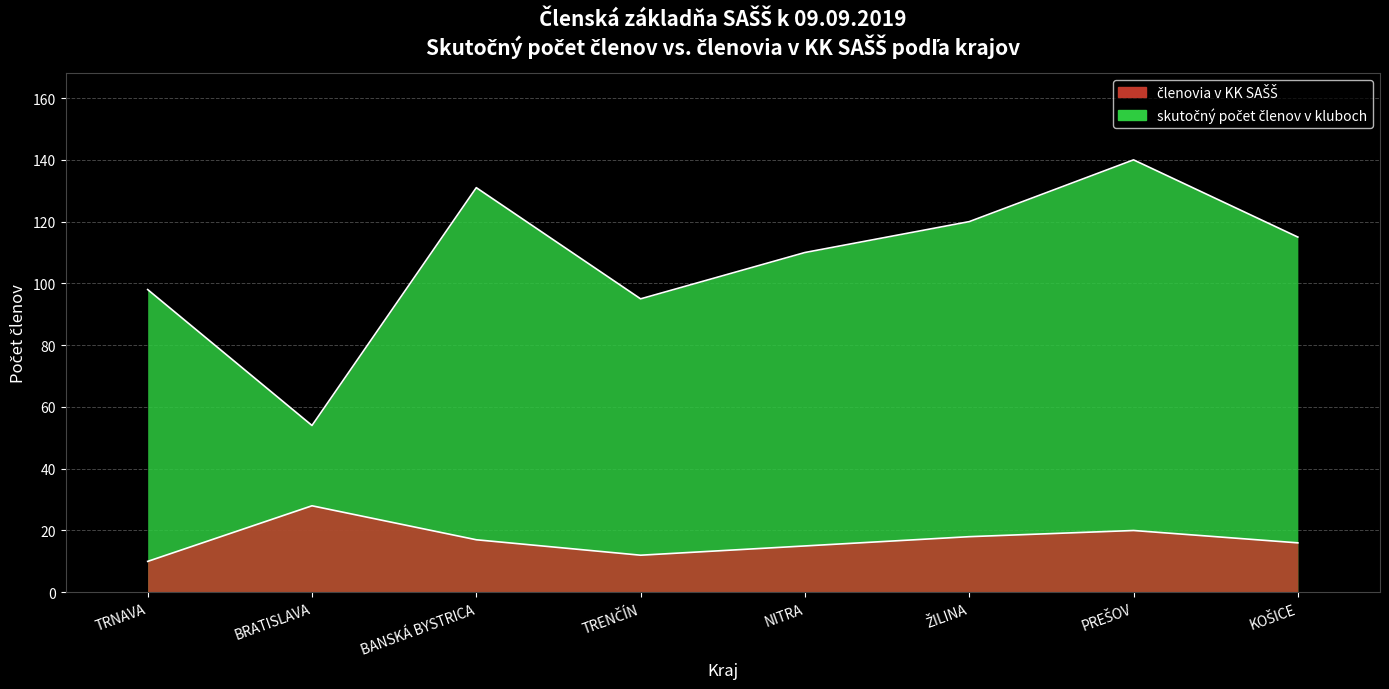

Reading right to left, what are all the values shown in this chart?

skutočný počet členov v kluboch: 115	140	120	110	95	131	54	98
členovia v KK SAŠŠ: 16	20	18	15	12	17	28	10